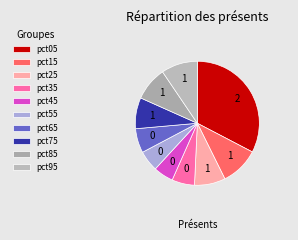

Combined, do pct65 and pct75 account for over 50%?

No